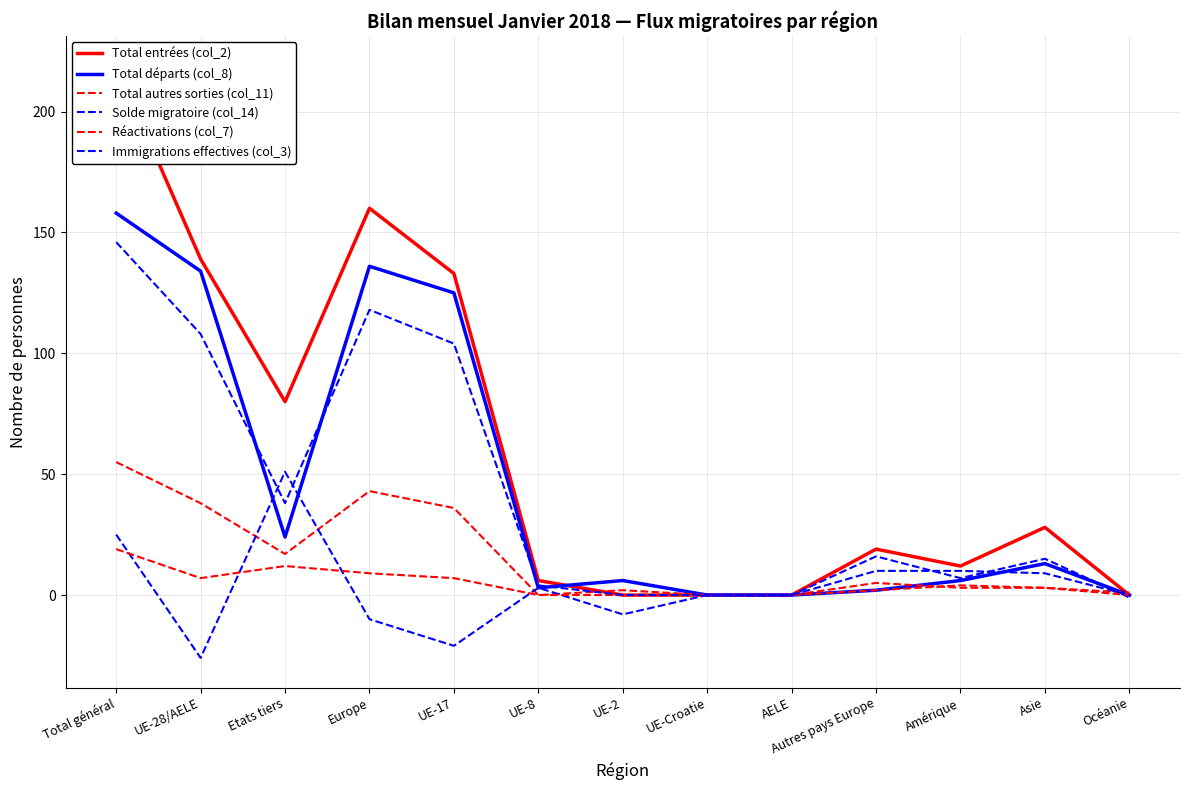

What is the minimum value shown in the chart?

-26